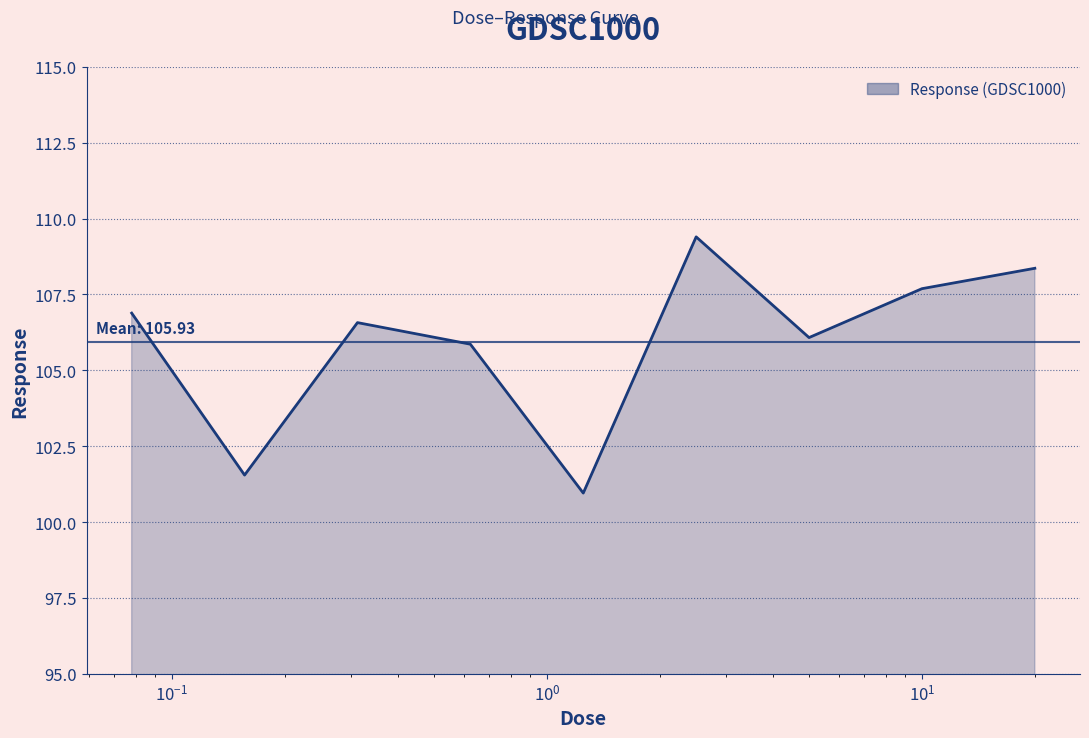

What is the minimum value shown in the chart?

101.0